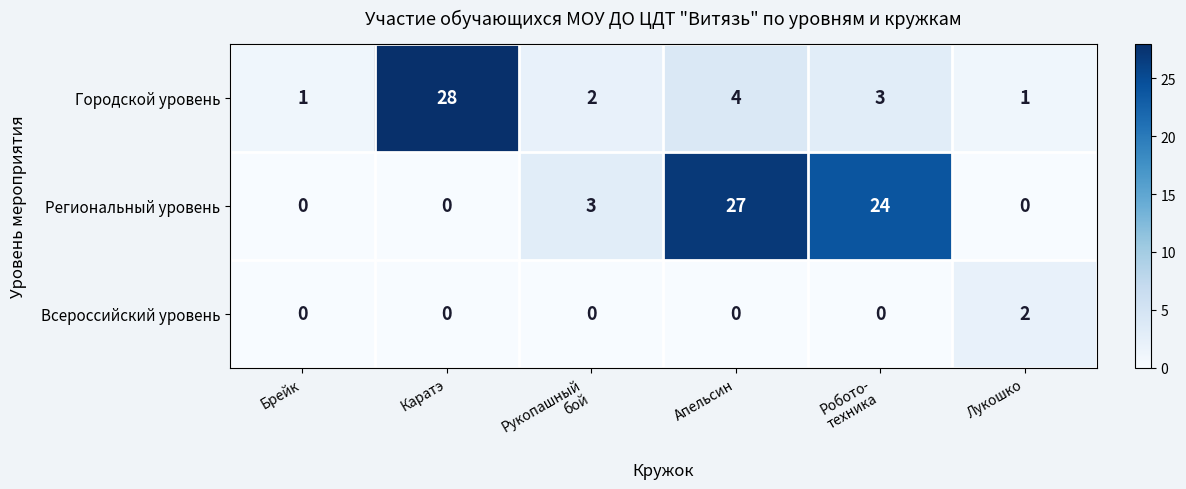

Rank the series by their average value, from highest to lowest.

Региональный уровень, Городской уровень, Всероссийский уровень